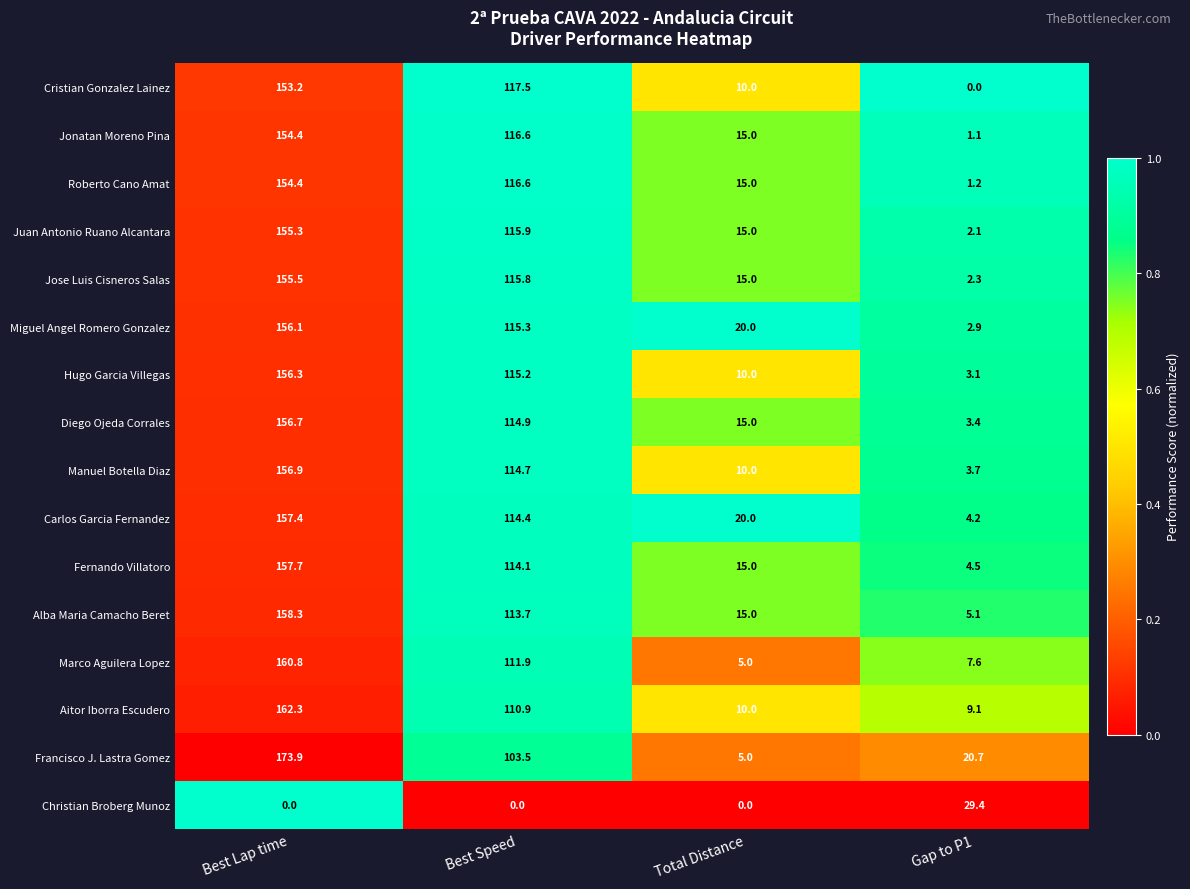

At which category is the sum across all series the highest?

Best Lap time